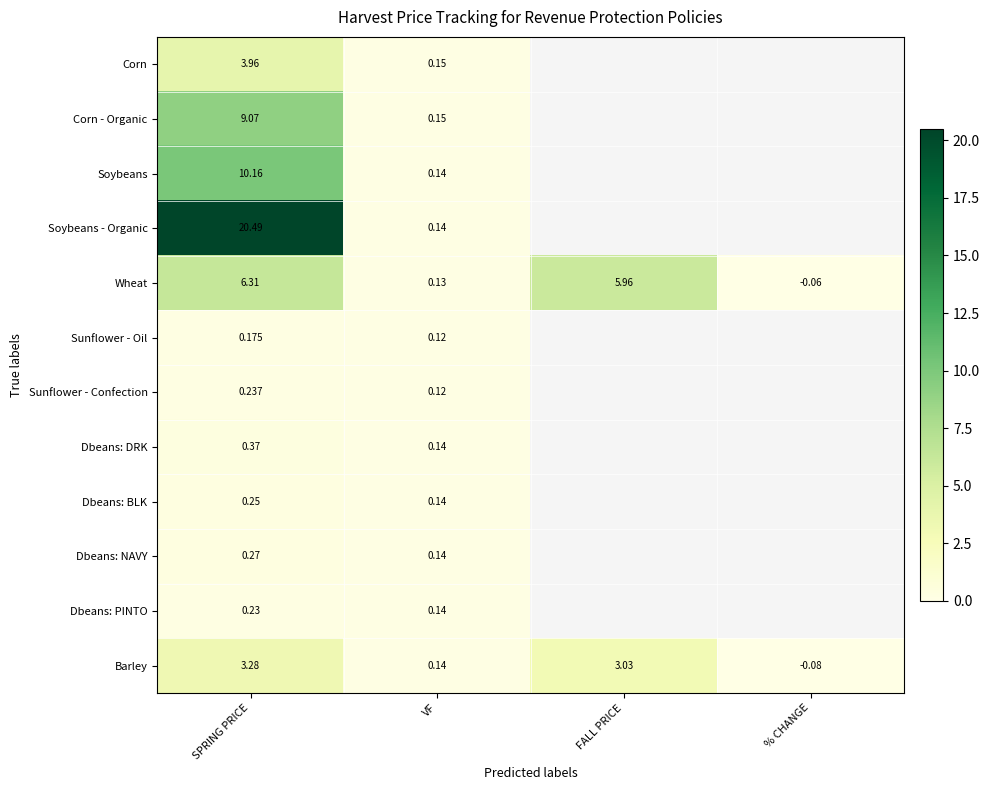

Where is Barley nearest to the value 1?

VF